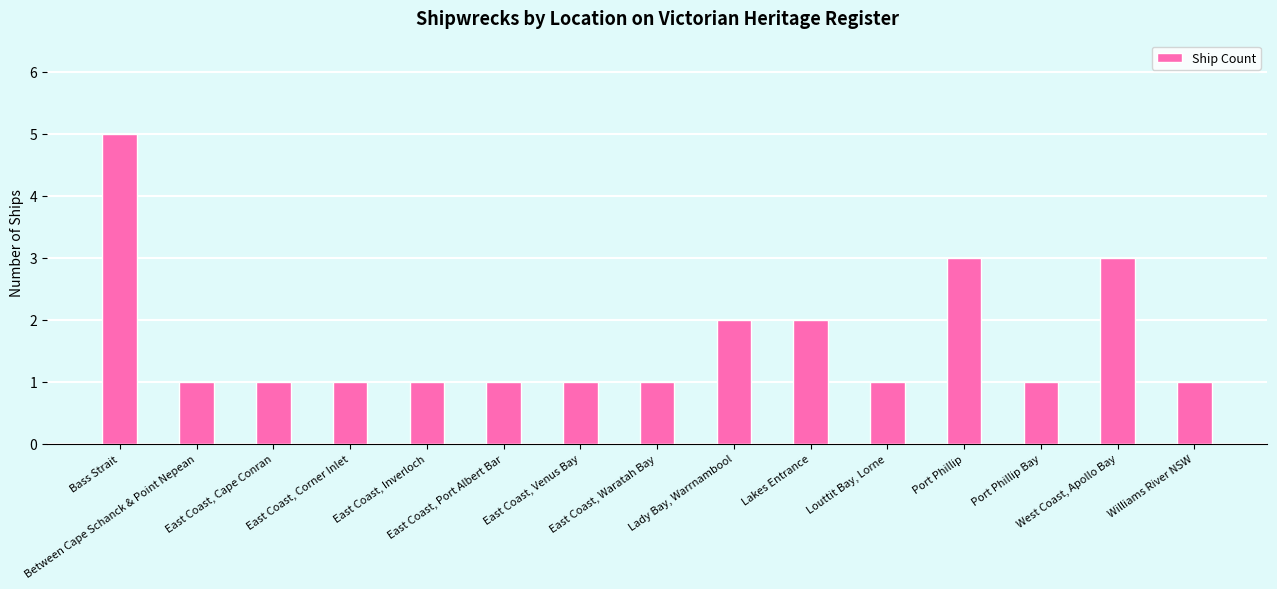

What is the difference between the maximum and minimum values?

4